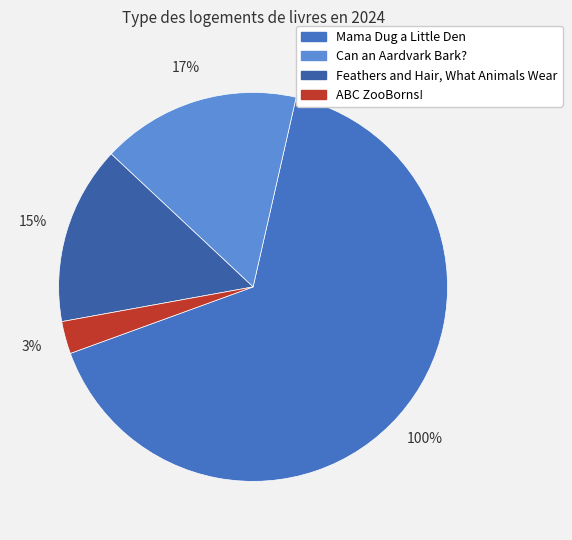

Approximately how many times larger is the value at Mama Dug a Little Den compared to Can an Aardvark Bark??

4.0